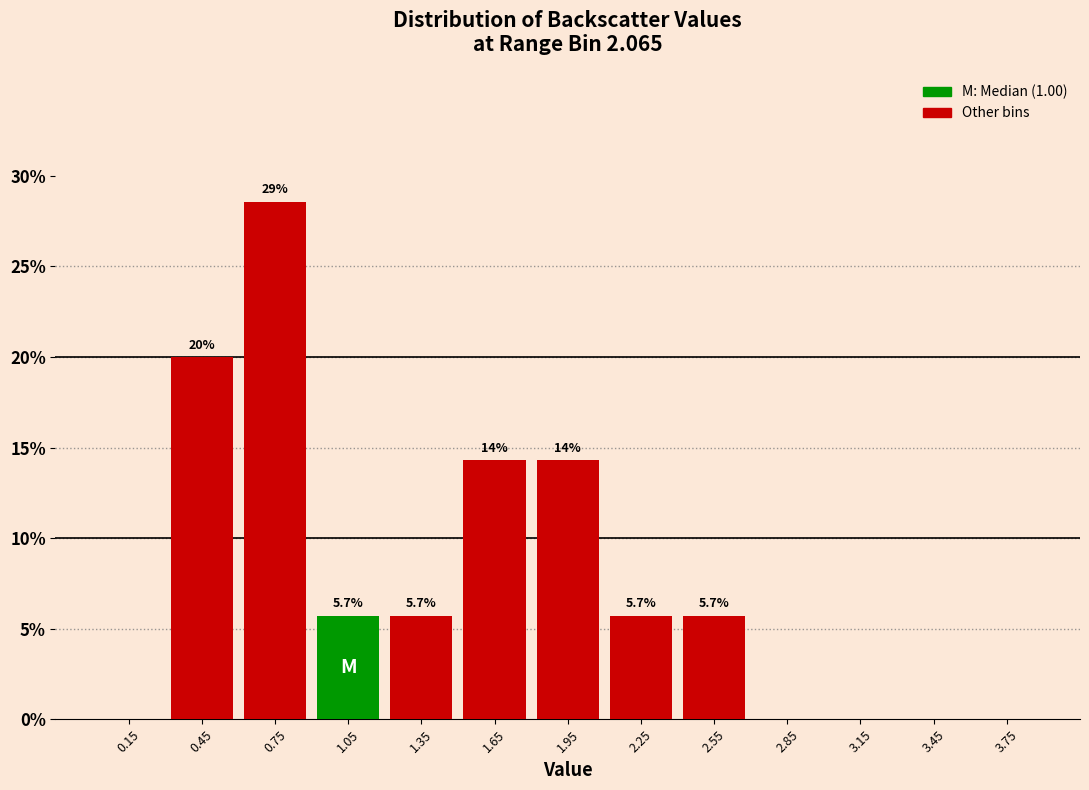

Over which range of the x-axis is the bar tallest?

0.6 to 0.9